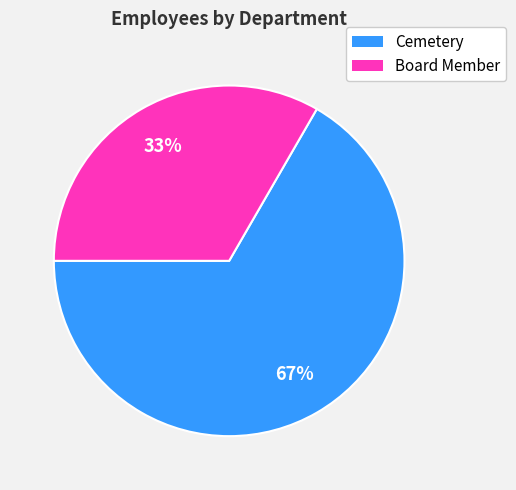

Does Board Member account for over 50% of the chart?

No